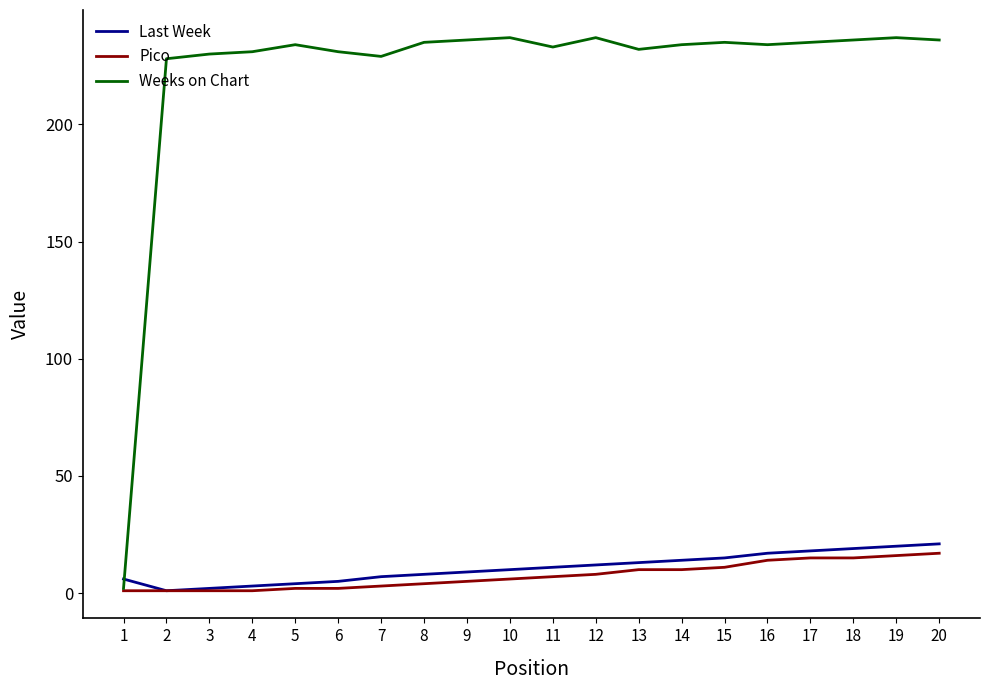

Which series has the widest spread of values?

Weeks on Chart